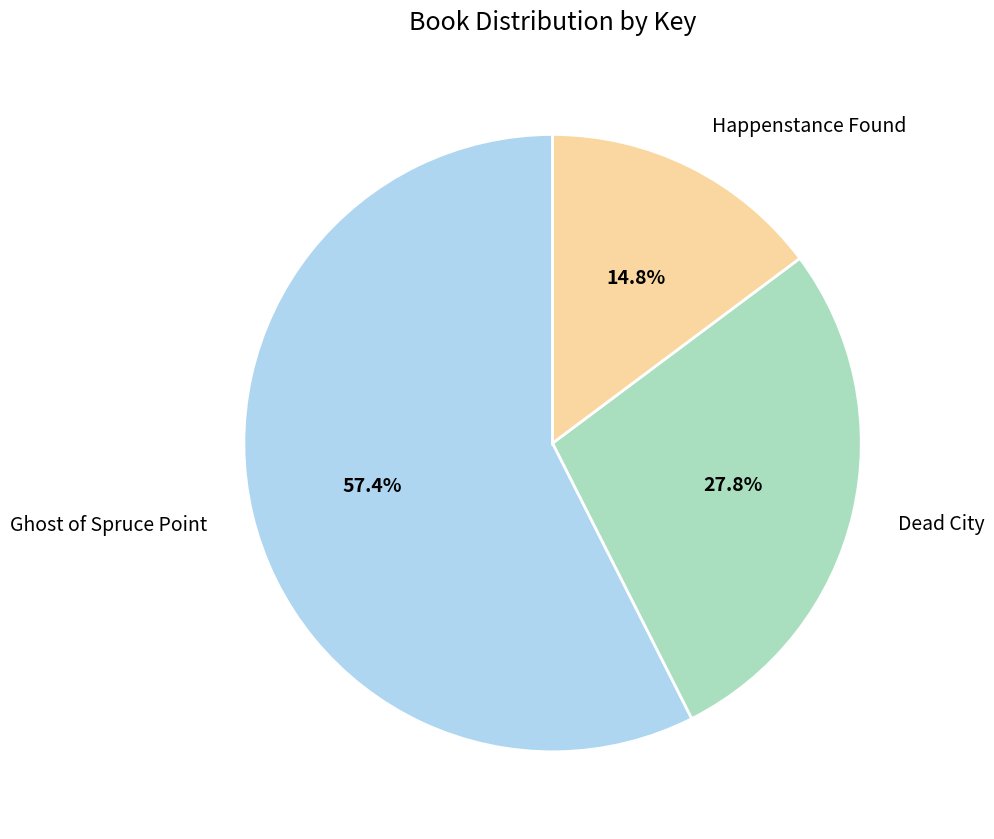

Combined, do Happenstance Found and Dead City account for over 50%?

No